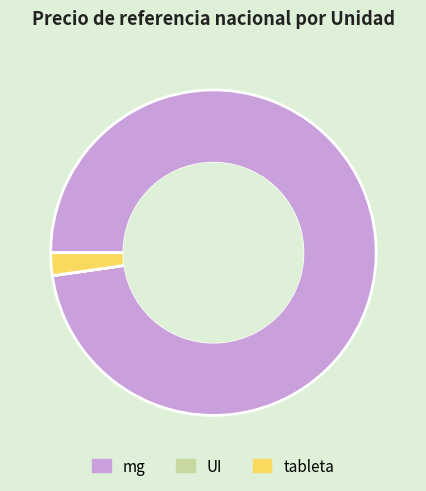

Is it true that tableta is 12% of the pie?

False